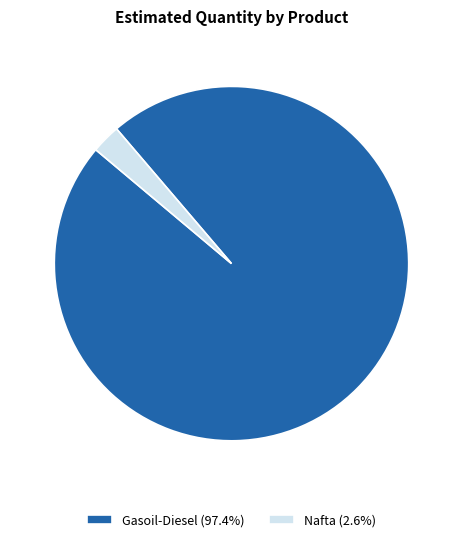

Rank the categories by value from lowest to highest.

Nafta, Gasoil-Diesel